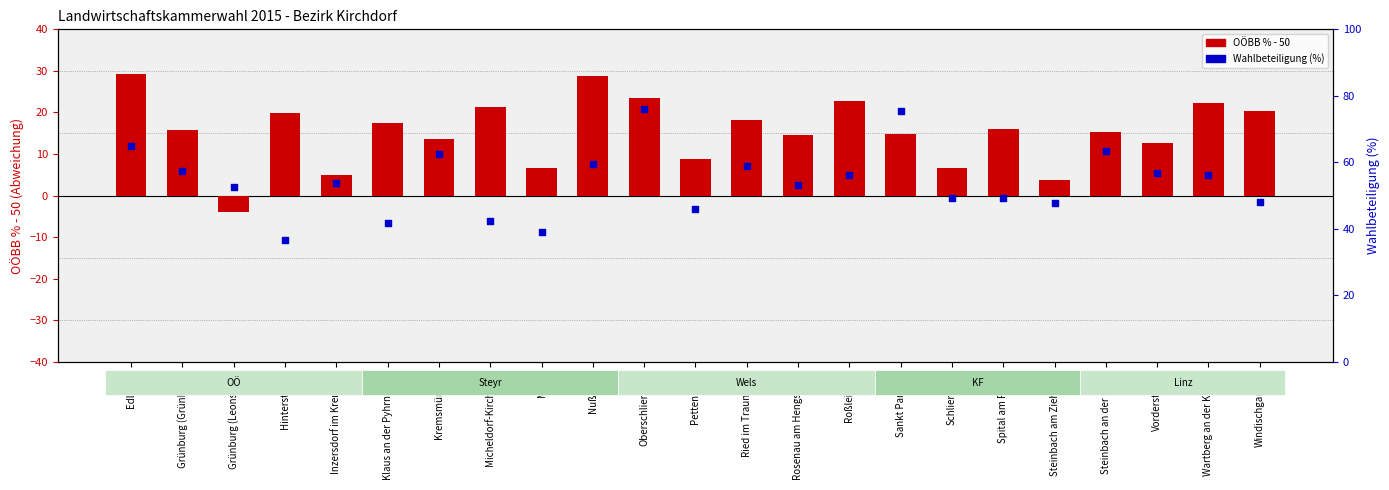

At which category is the sum across all series the highest?

Oberschlierbach